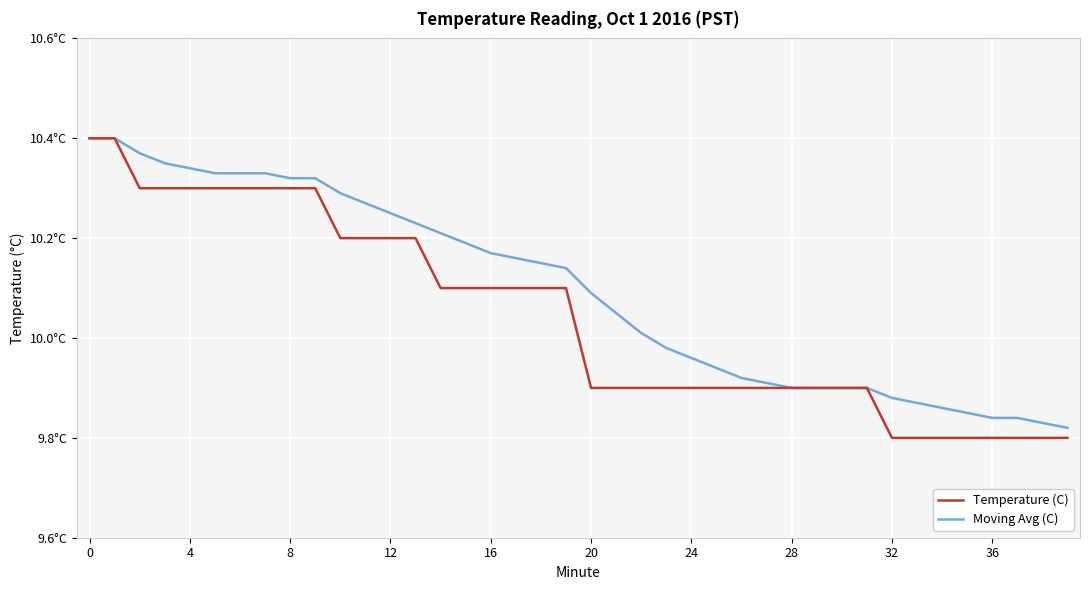

What are all the series names shown in the legend?

Temperature (C), Moving Avg (C)